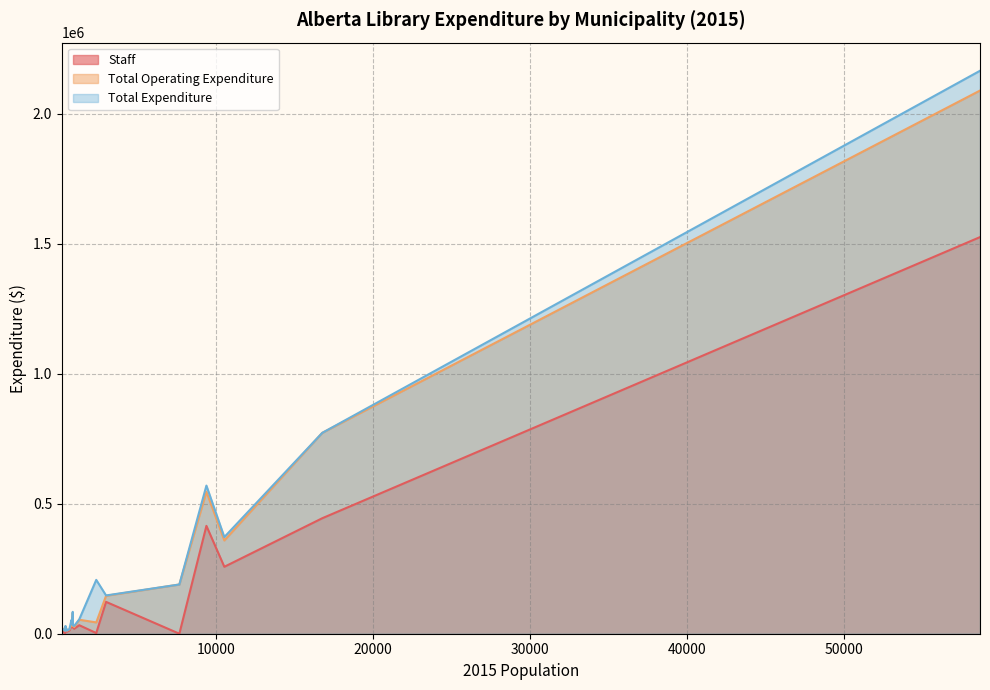

How many lines are shown in the chart?

3